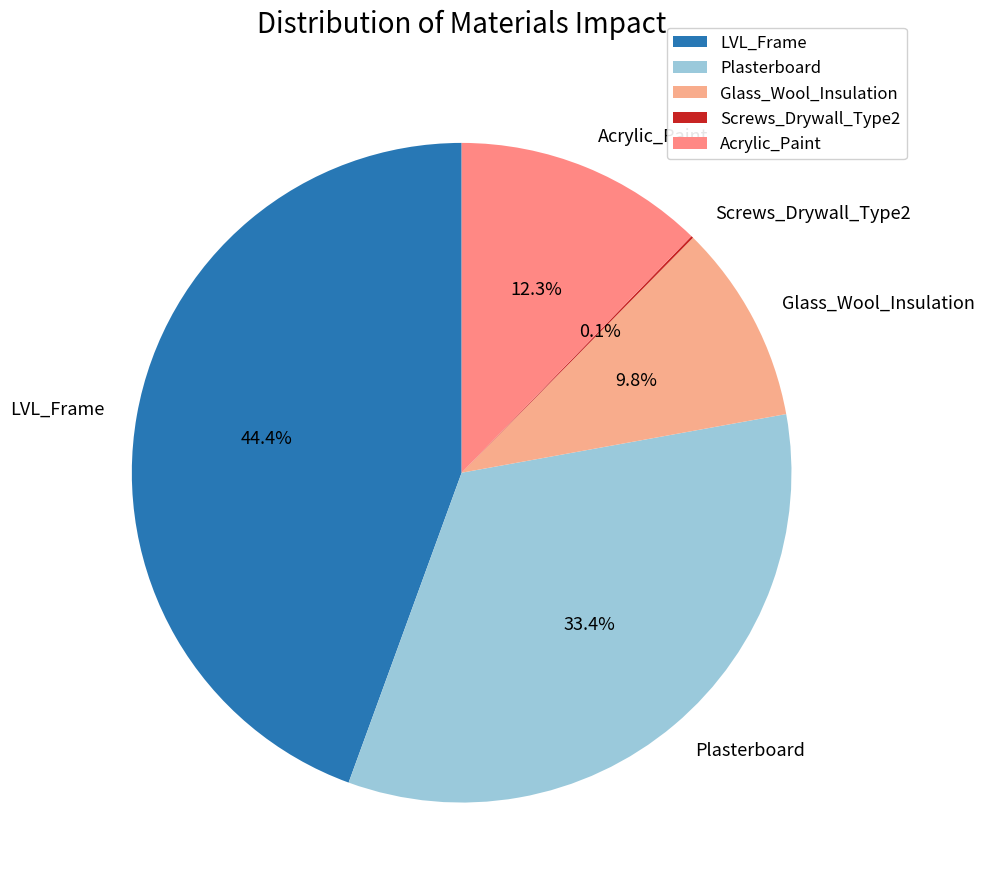

How much of the chart is everything except LVL_Frame?

55.6%